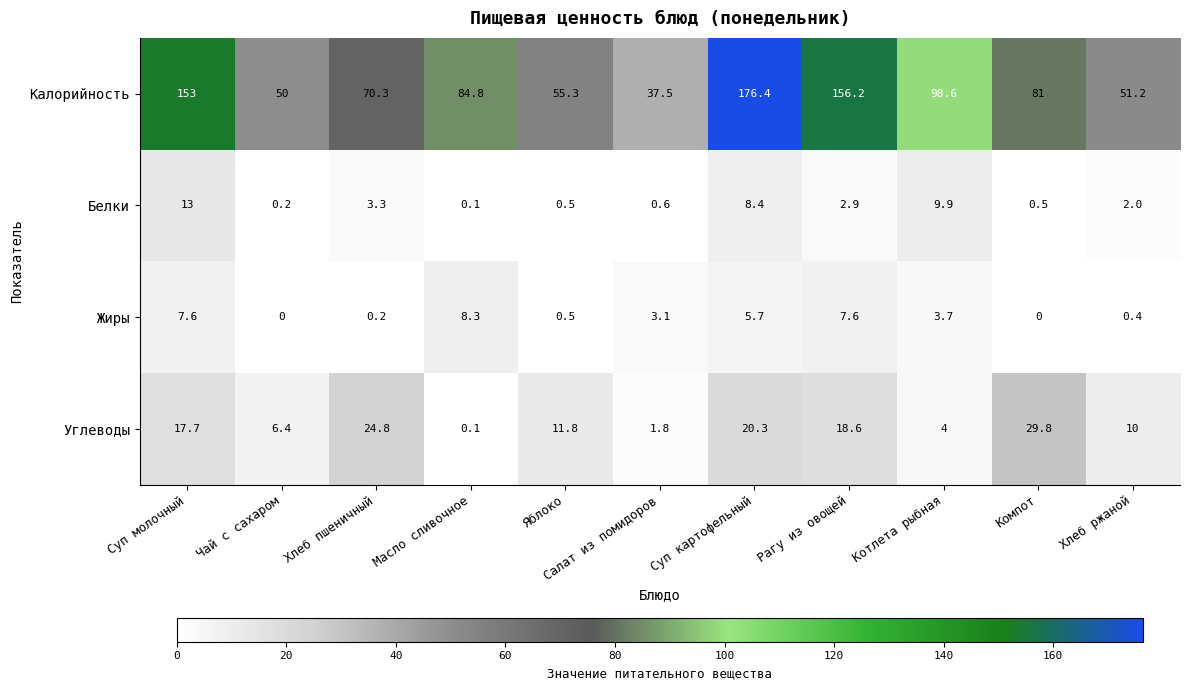

Rank the series at Хлеб пшеничный from lowest to highest value.

Жиры, Белки, Углеводы, Калорийность